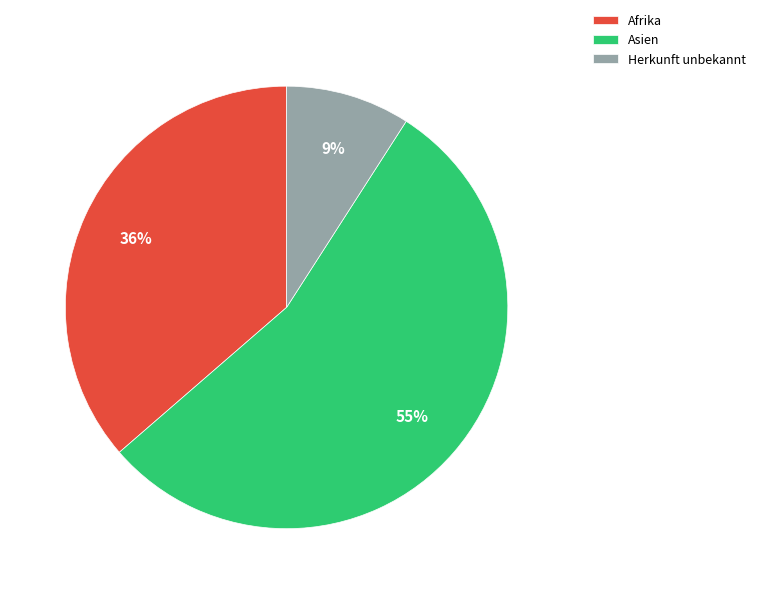

What is the largest slice in the pie chart?

Asien